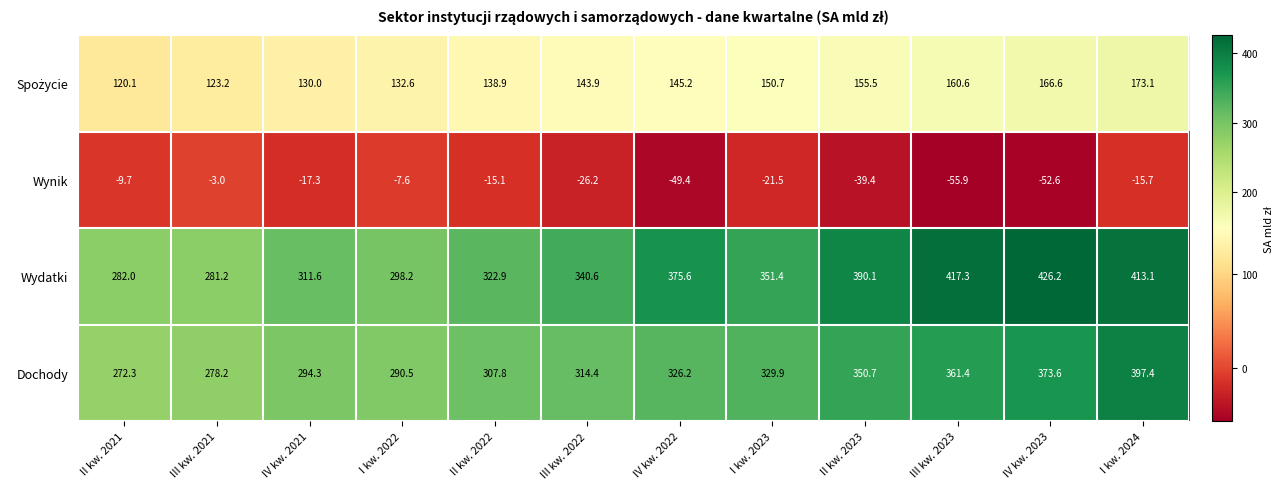

What is the greatest value displayed?

426.2